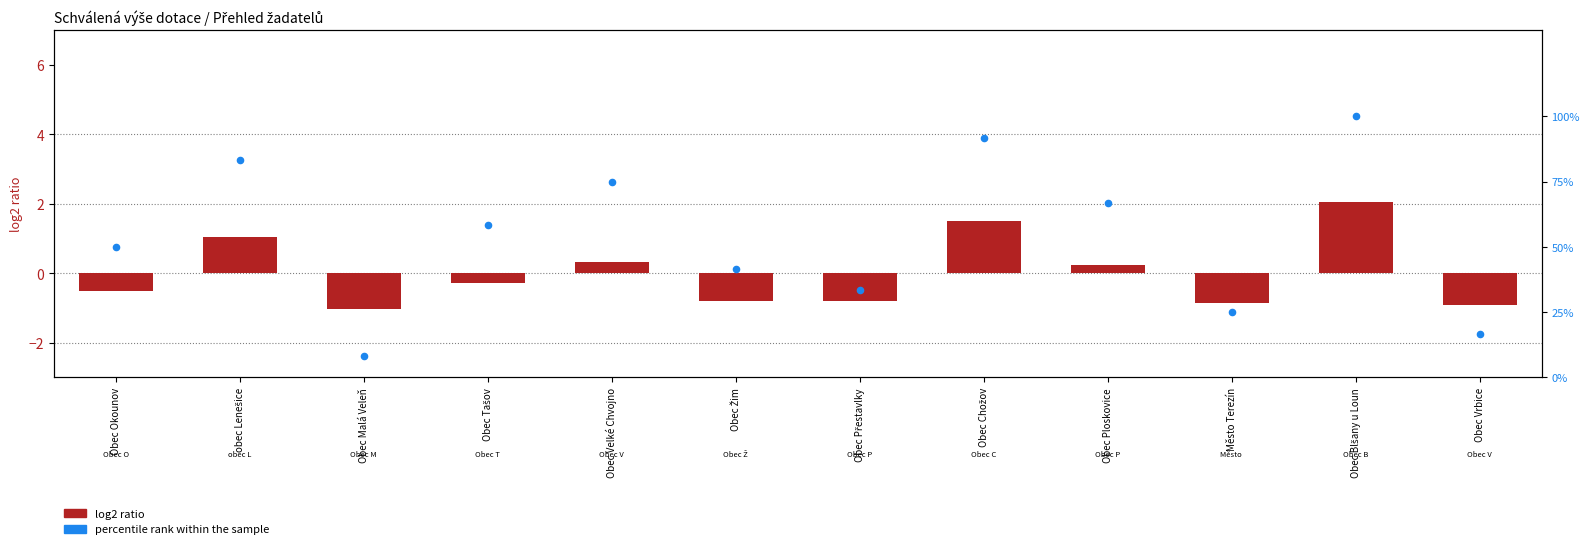

Which series has the largest total across all categories?

percentile rank within the sample